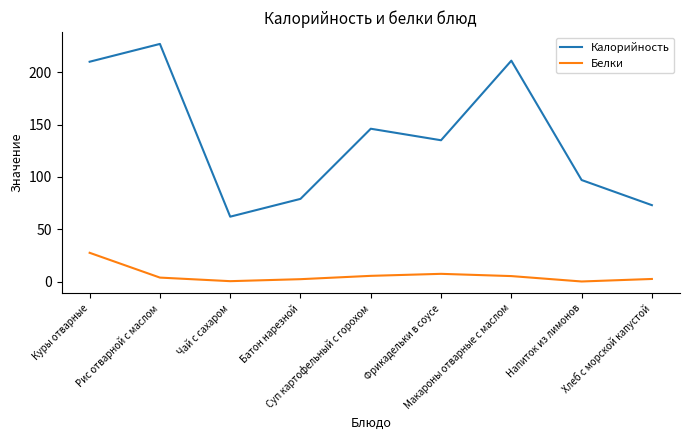

List the series in order of their peak value, highest first.

Калорийность, Белки